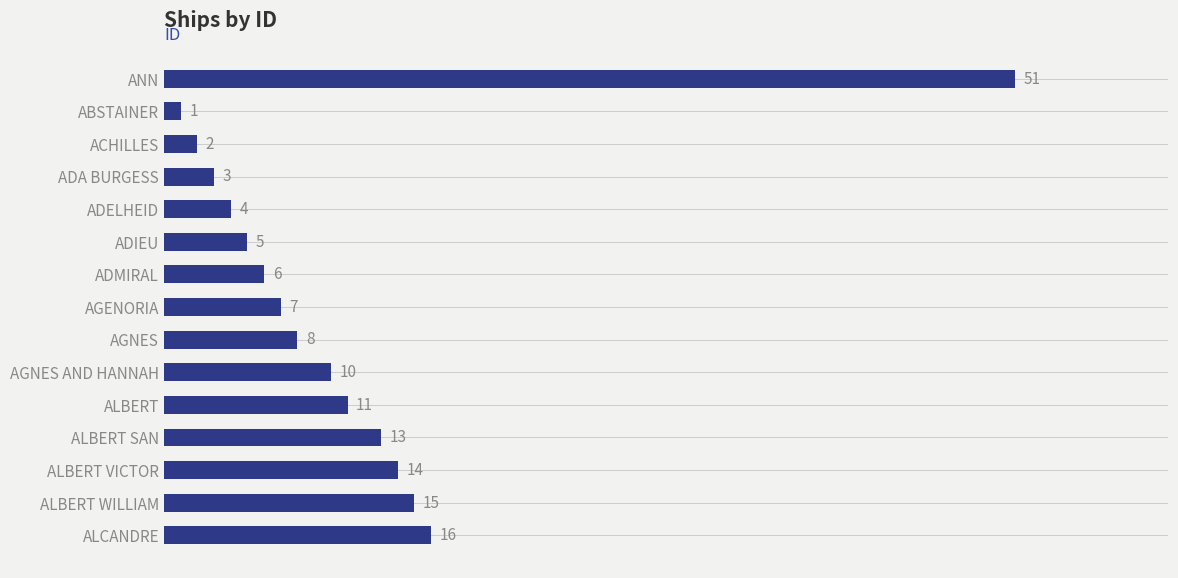

What is the average value?

11